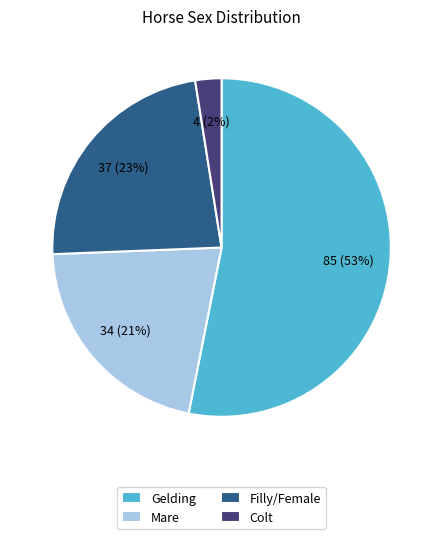

What is the largest slice in the pie chart?

Gelding